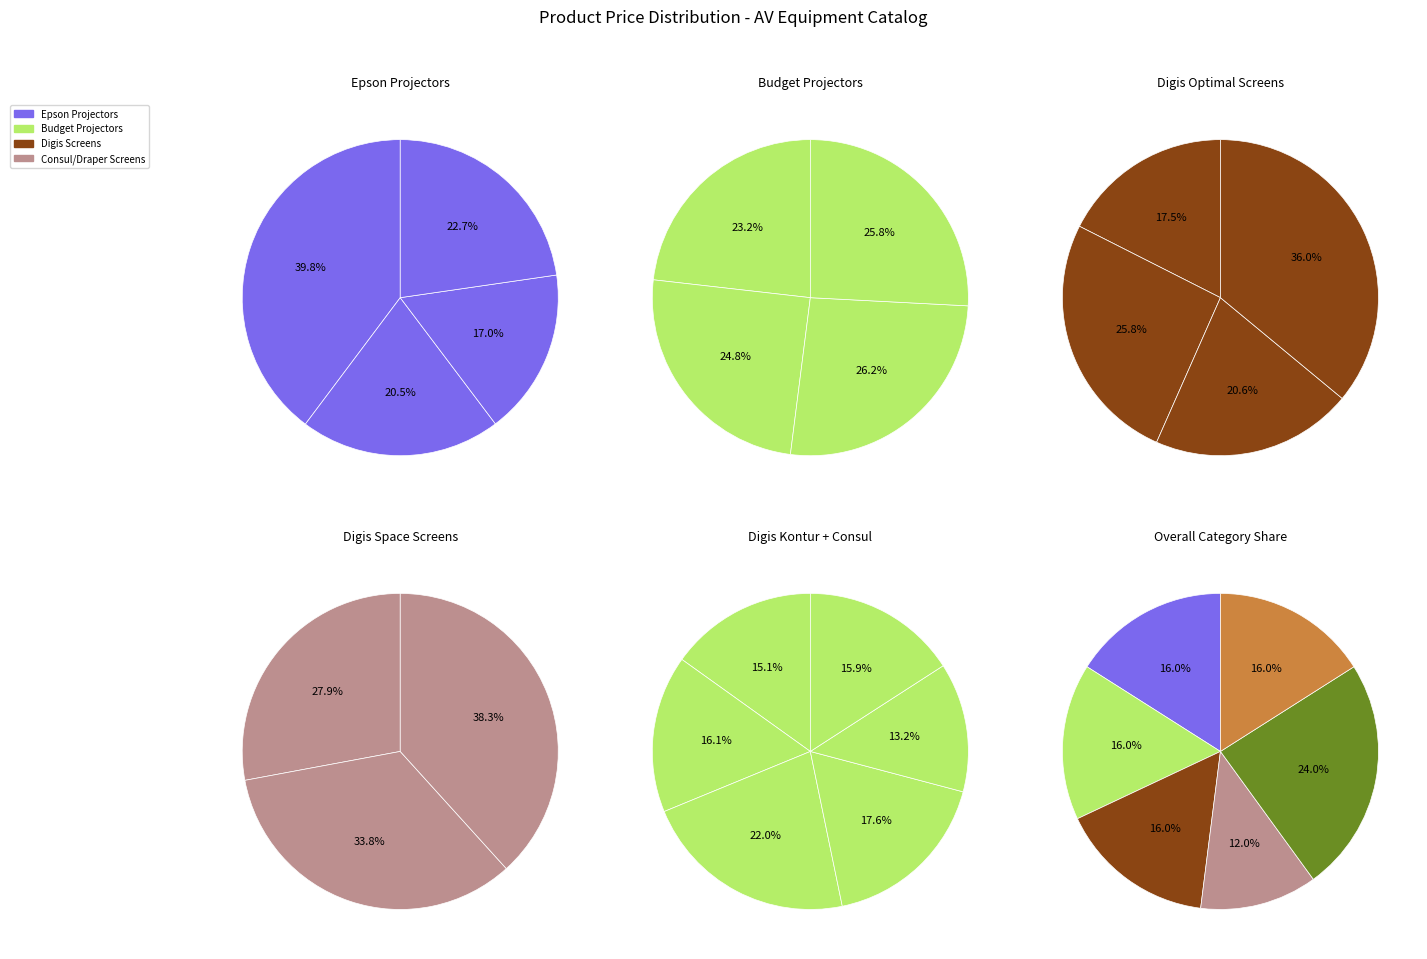

Which slice is the largest?

Epson EB-420